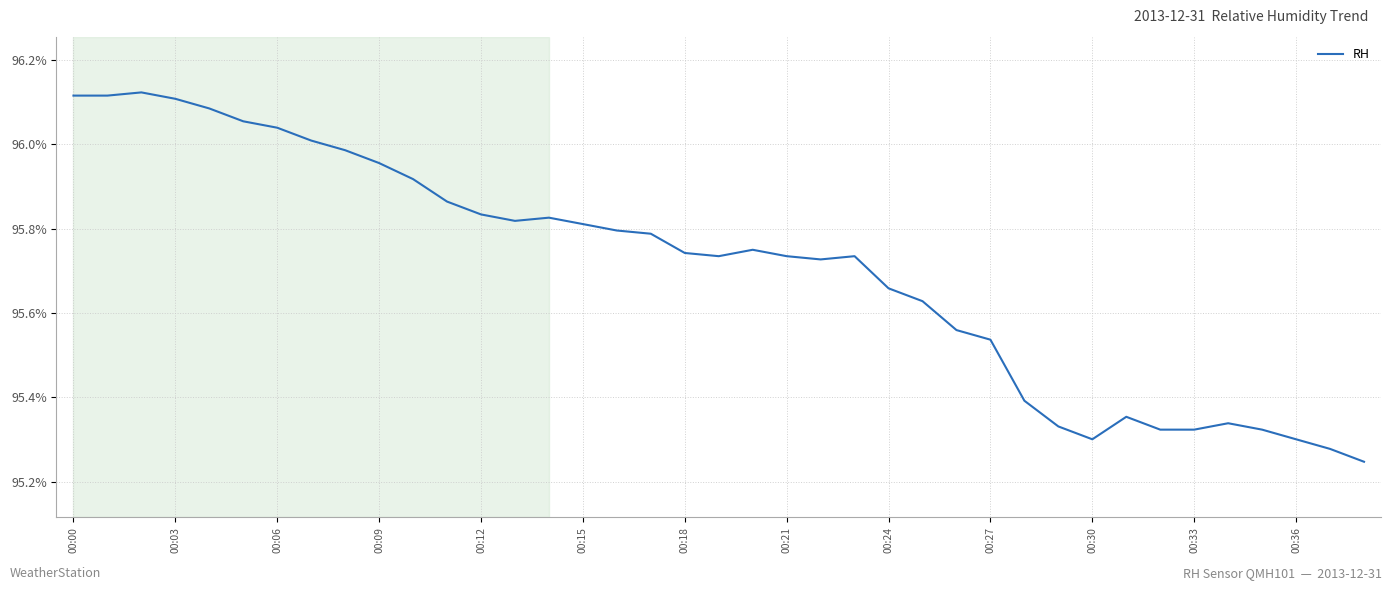

What is the difference between the maximum and minimum values?

0.9